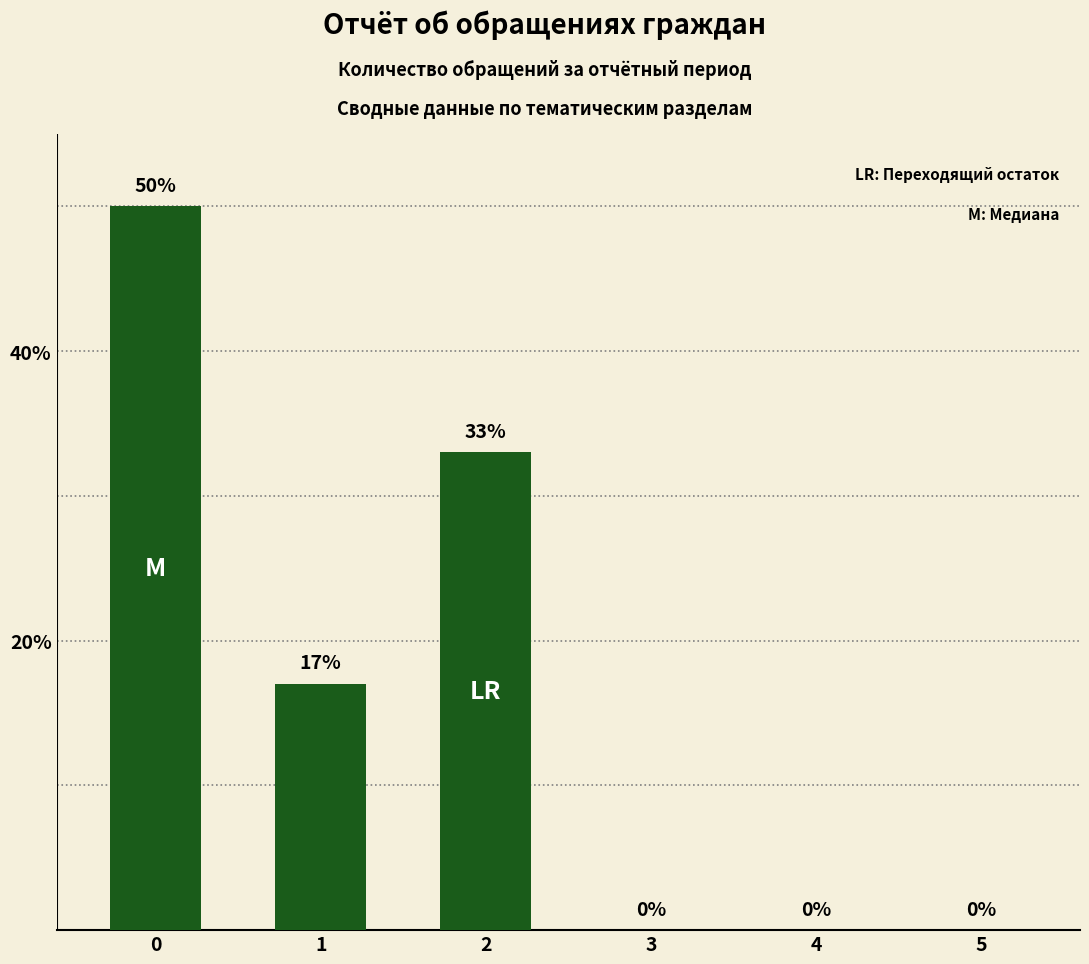

What is the sum of the values at 2 and 0?

83